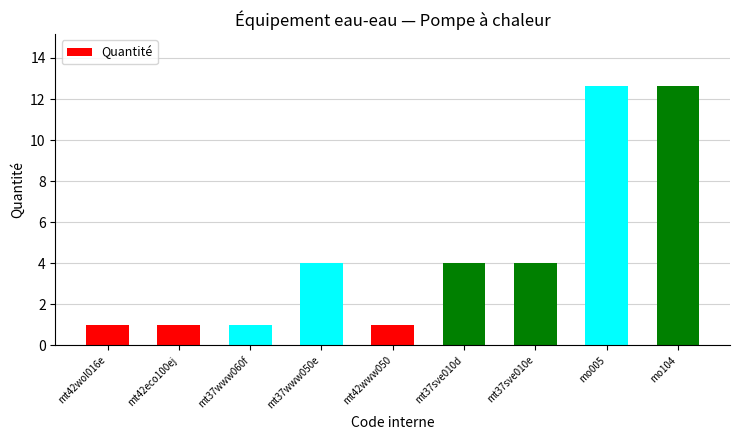

Does the chart contain stacked bars?

No